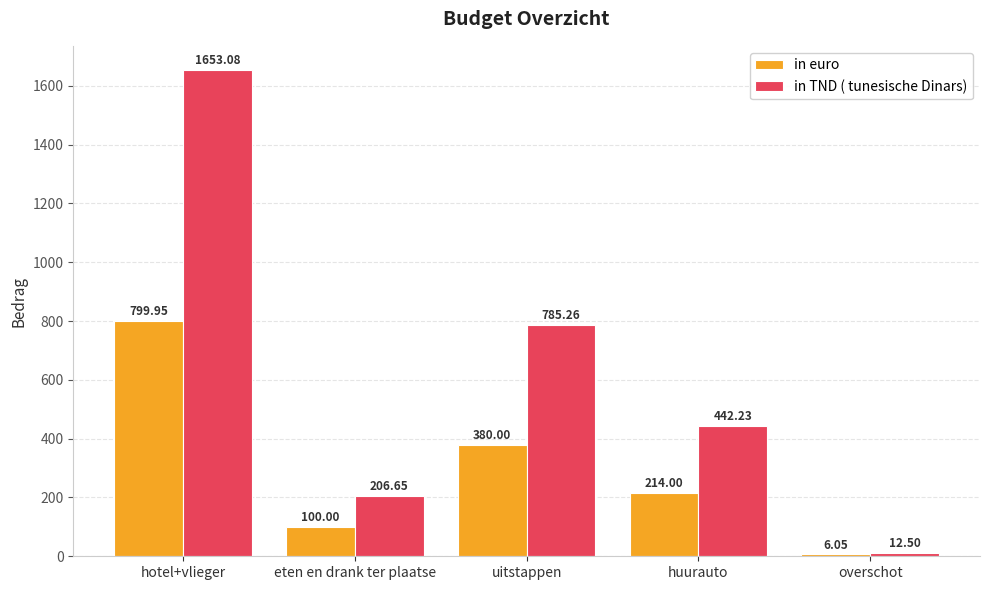

True or false: in TND ( tunesische Dinars) has a value of 206.7 at eten en drank ter plaatse.

True